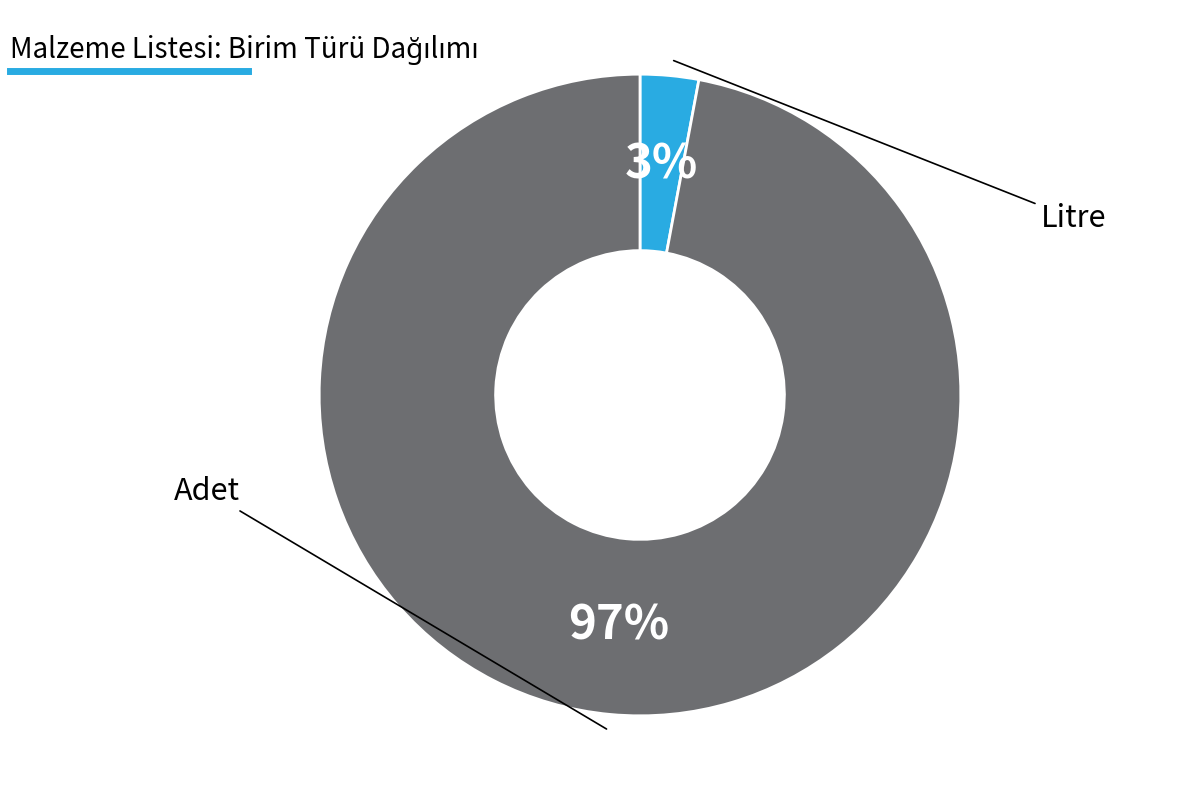

Is there any slice that represents more than half of the pie?

Yes